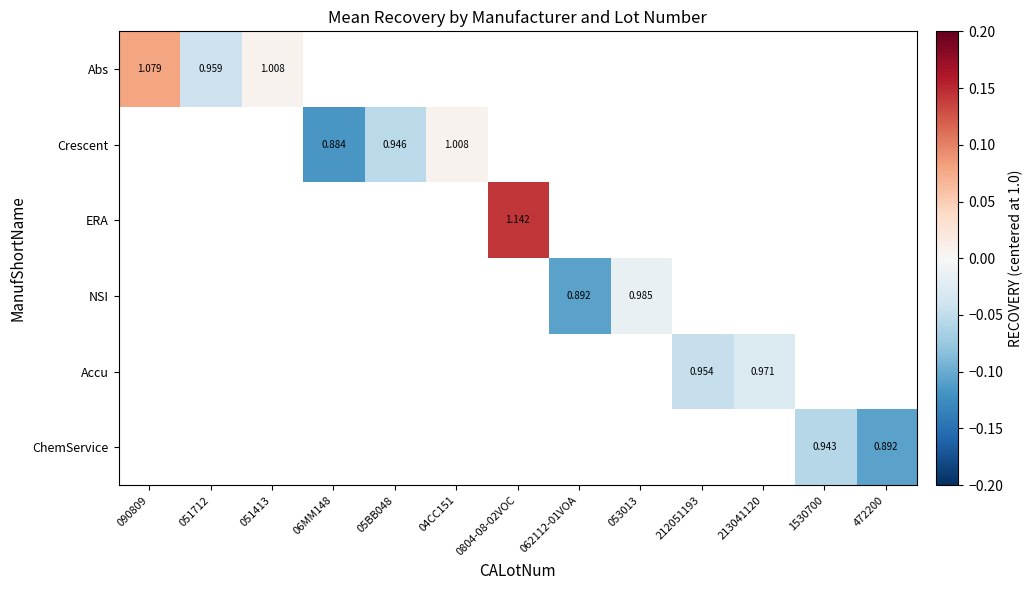

At how many categories does at least one series exceed 0?

4